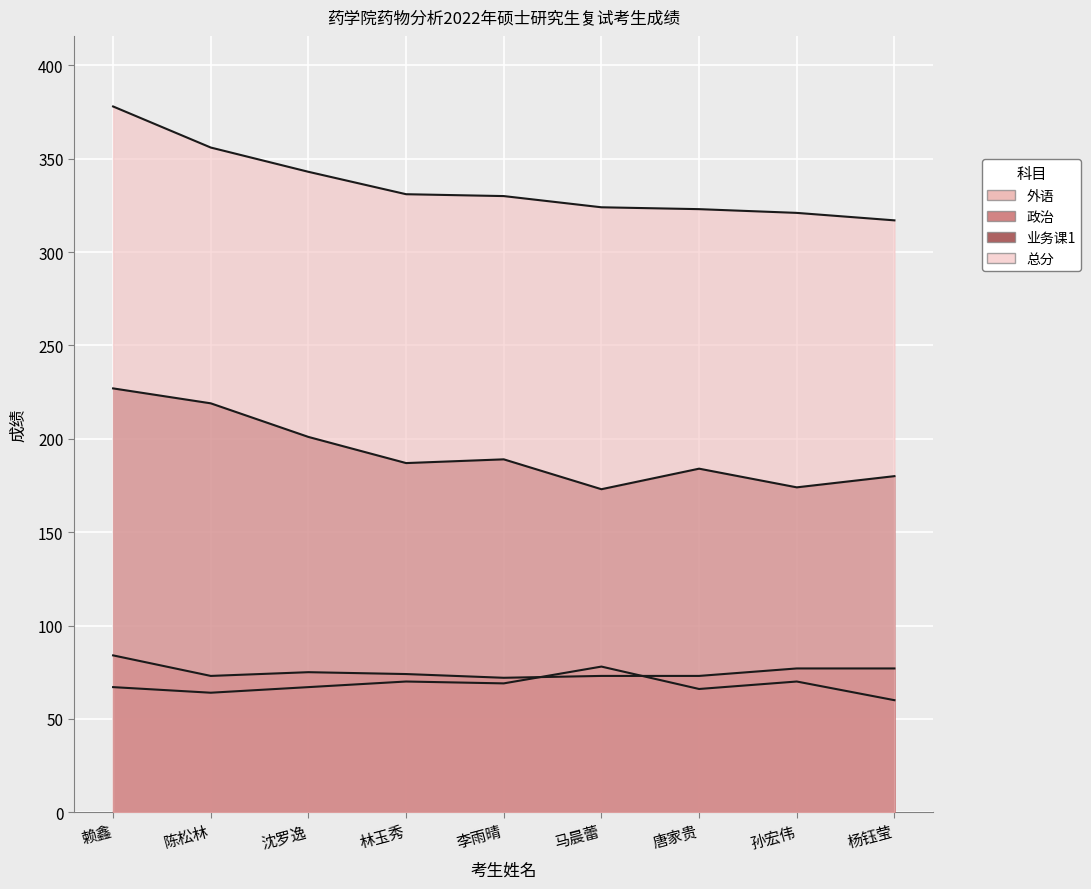

Between 孙宏伟 and 唐家贵, which is larger?

孙宏伟